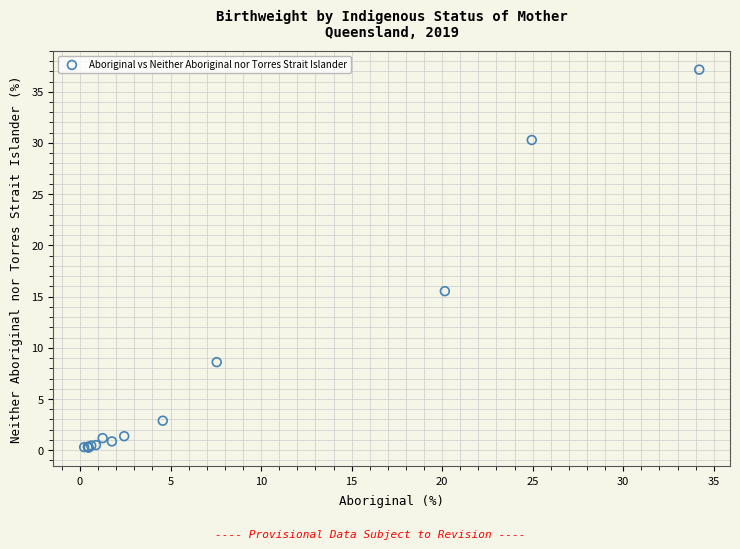

What Y value in the scatter plot is closest to 18?

15.5